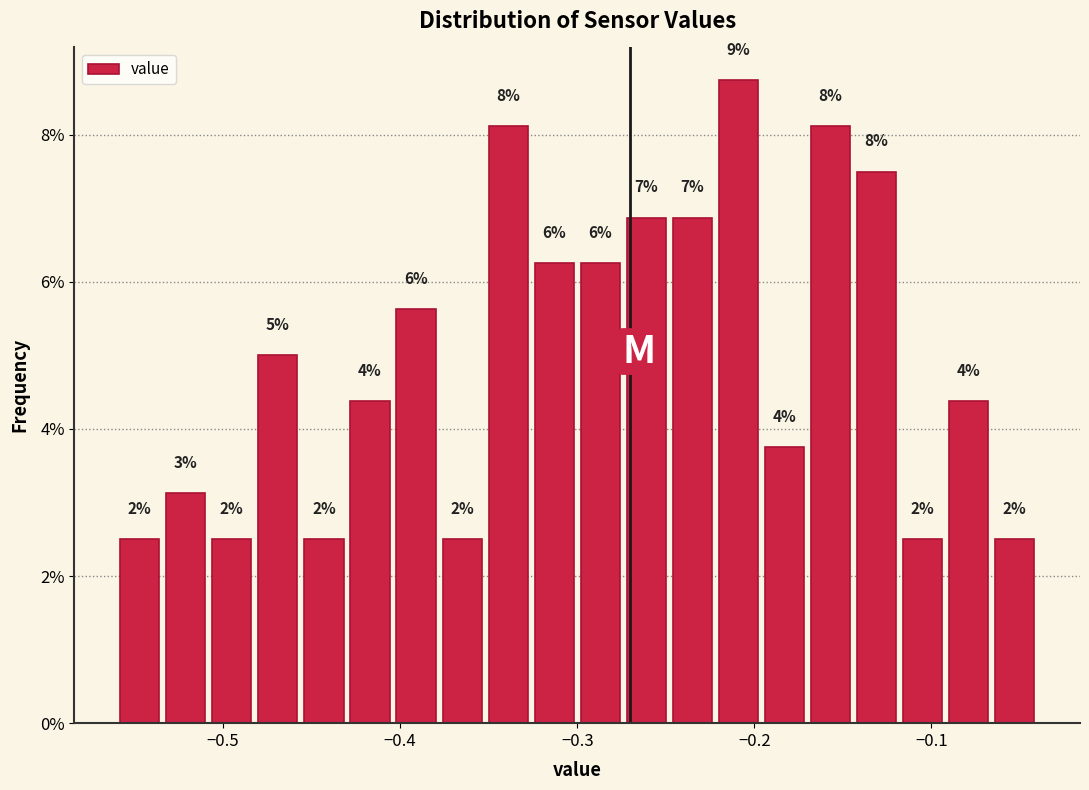

Around what value on the x-axis is the tallest bar? Give the approximate position of its centre, as read against the axis.

-0.21